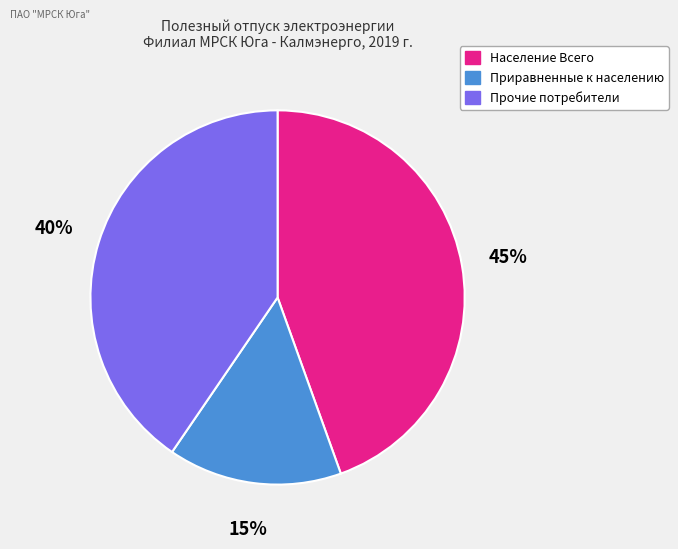

The Прочие потребители slice represents 51% of the pie. True or false?

False